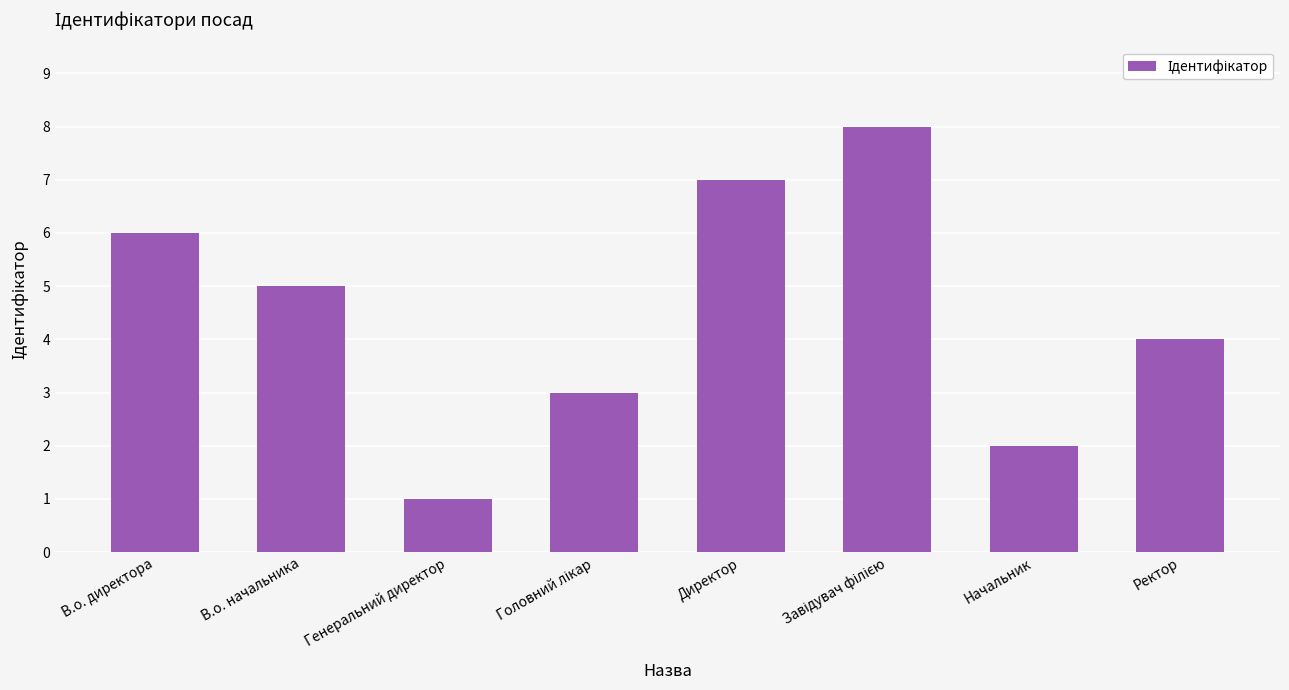

What is the label of the 7th bar from the right?

В.о. начальника